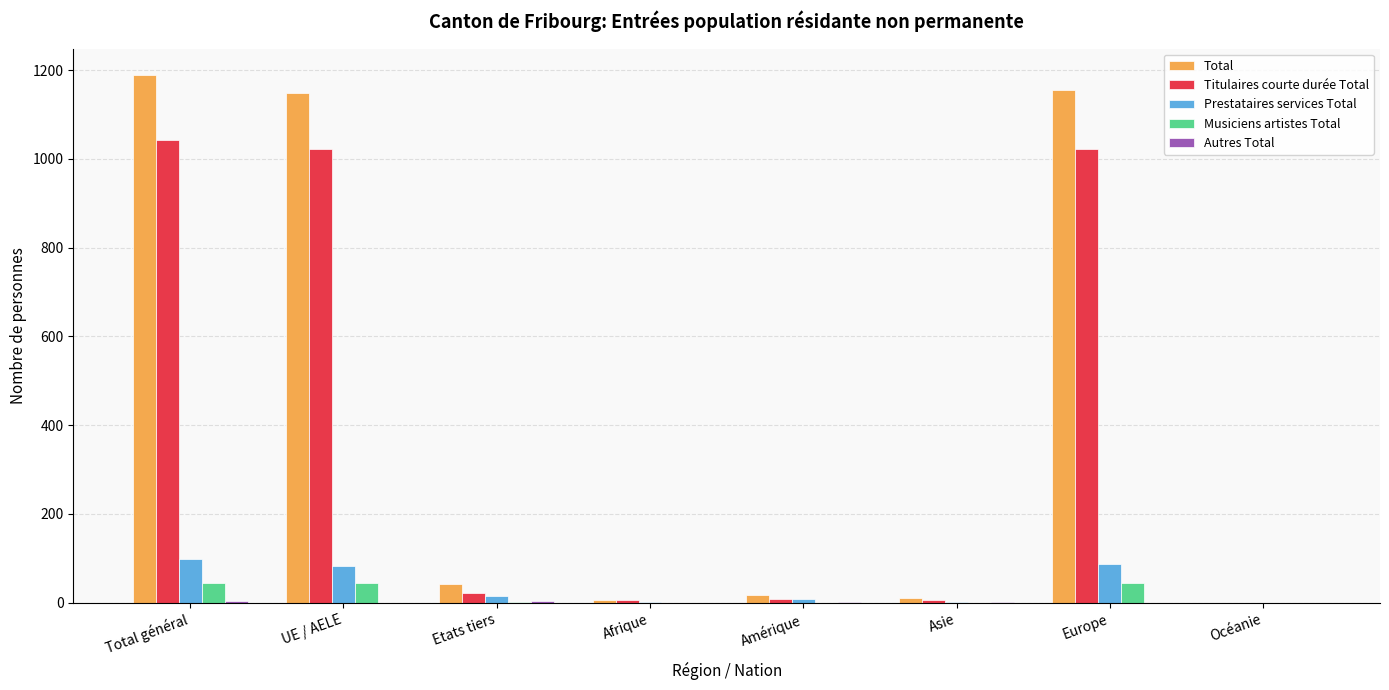

Which series changed the most between Europe and Océanie?

Total